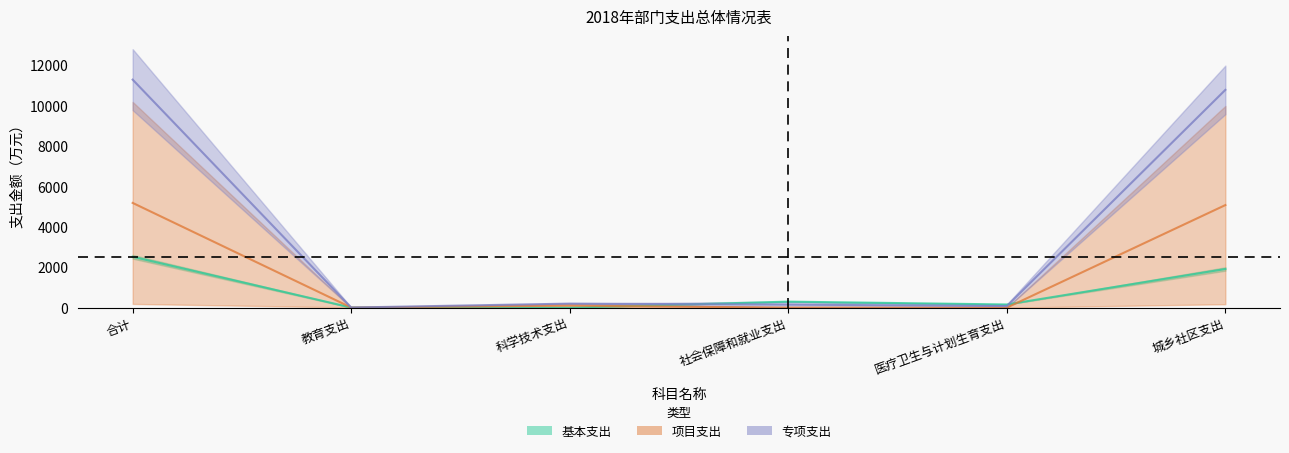

What is the spread (max minus min) of values at 城乡社区支出?

8863.1